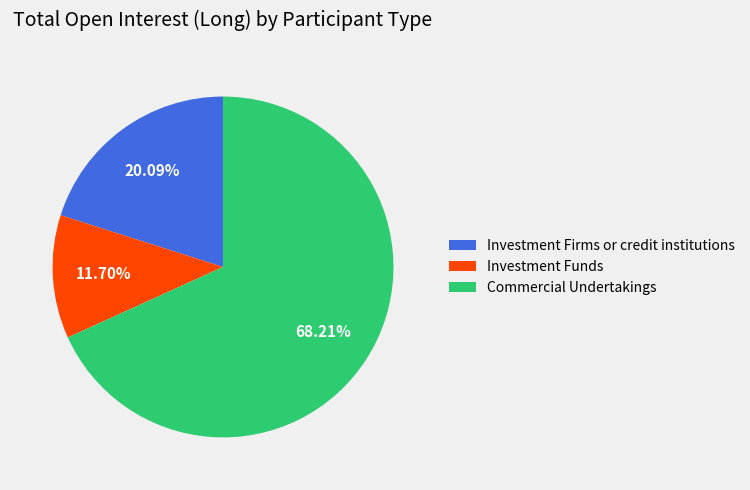

Rank the categories by value from lowest to highest.

Investment Funds, Investment Firms or credit institutions, Commercial Undertakings